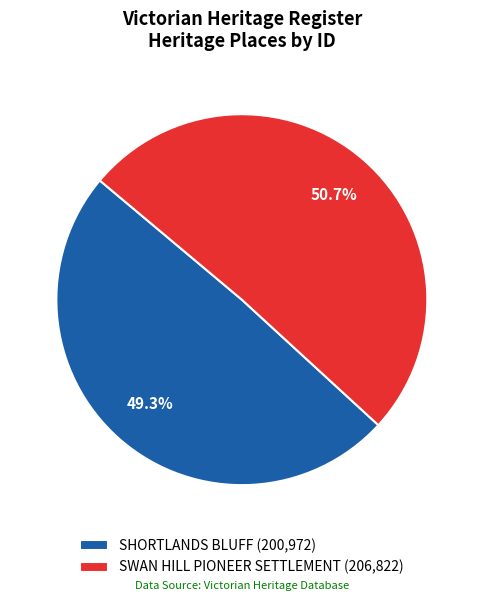

What percentage is the SHORTLANDS BLUFF slice, to the nearest percent?

49%